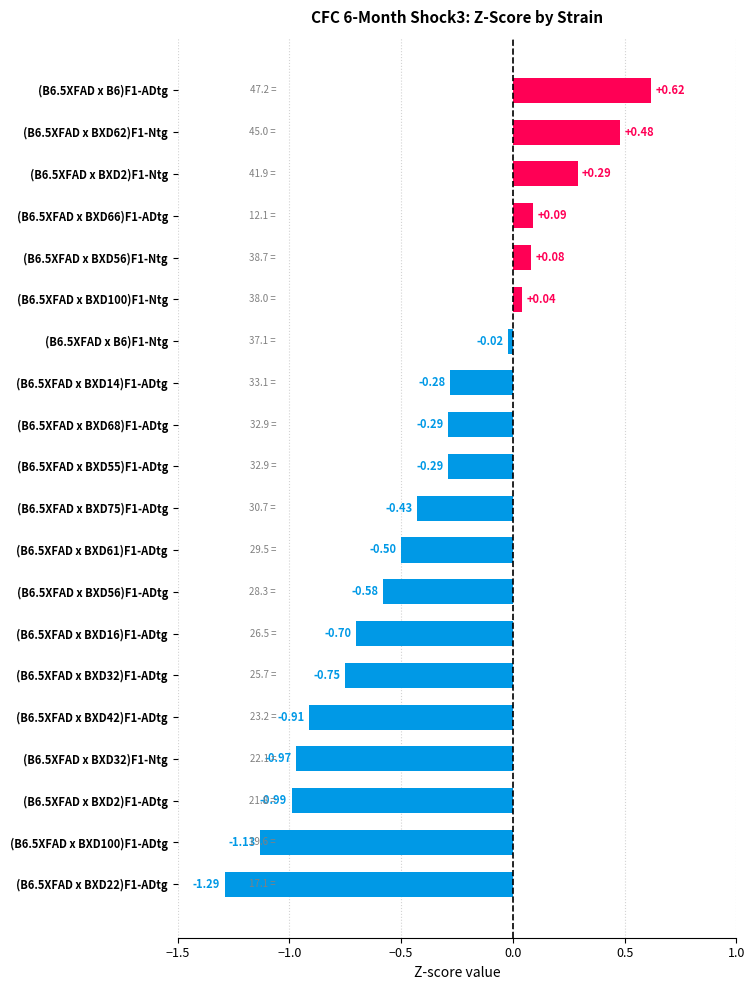

What is the sum of all values?

-7.5